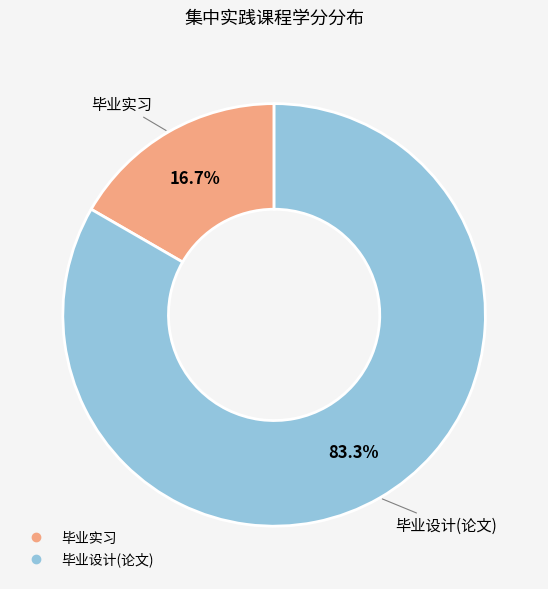

Which slice is the smallest?

毕业实习